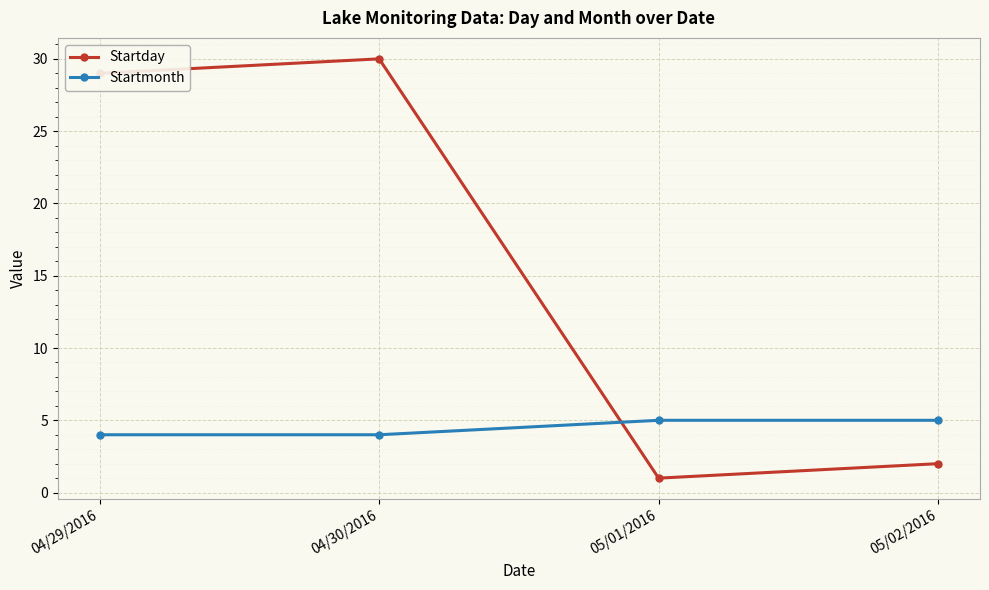

At which category is the sum across all series the highest?

04/30/2016